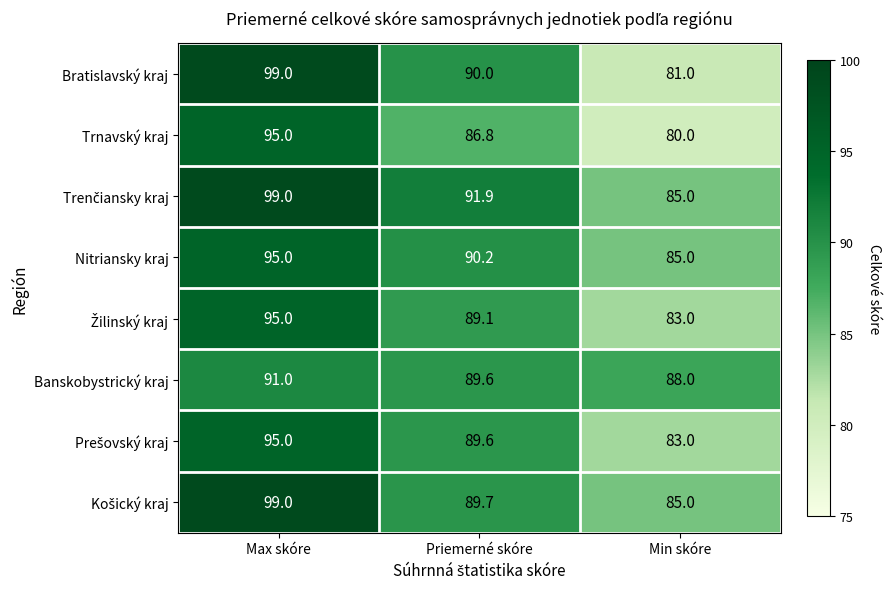

The Nitriansky kraj series shows 85.0 at Min skóre. True or false?

True